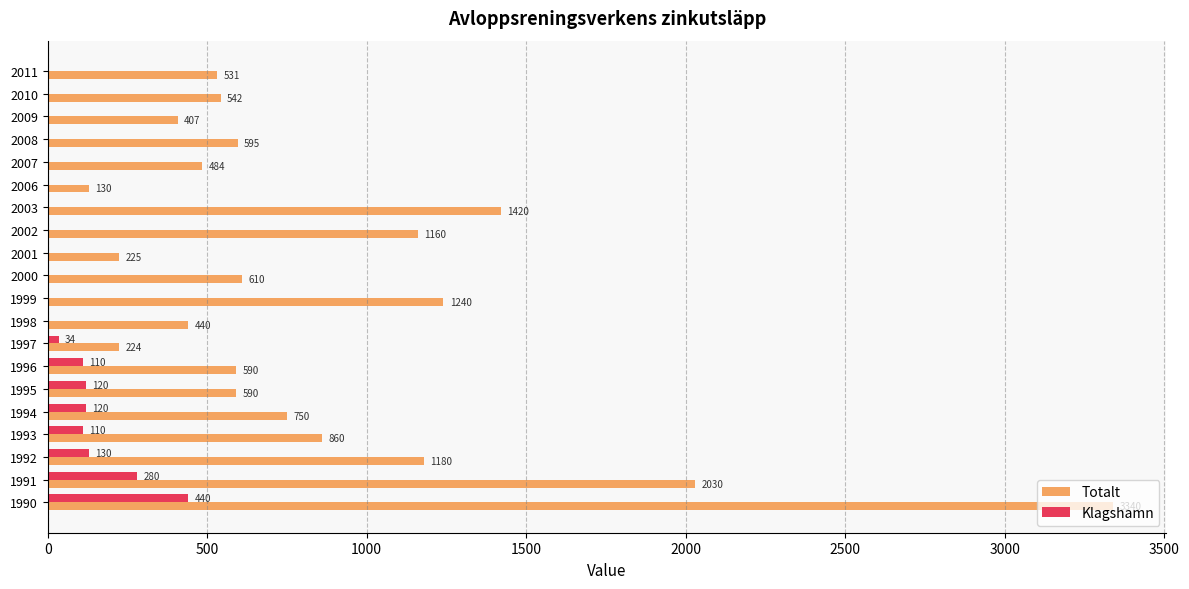

What is the highest value of the Klagshamn series?

440